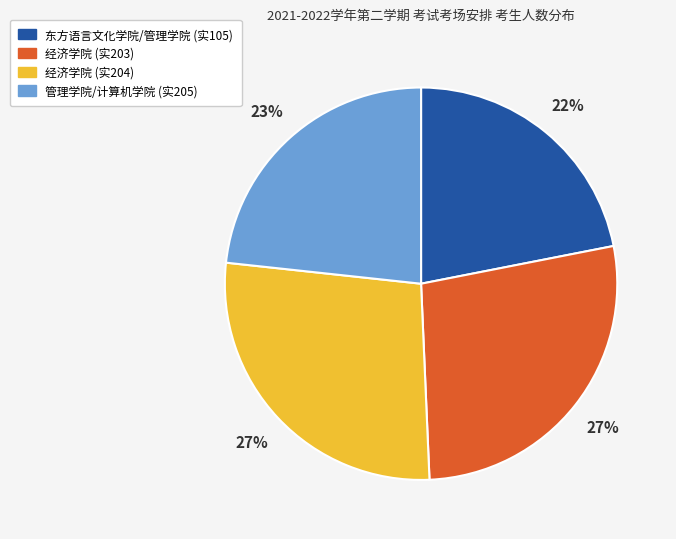

Does 经济学院 (实204) represent more than half of the total?

No